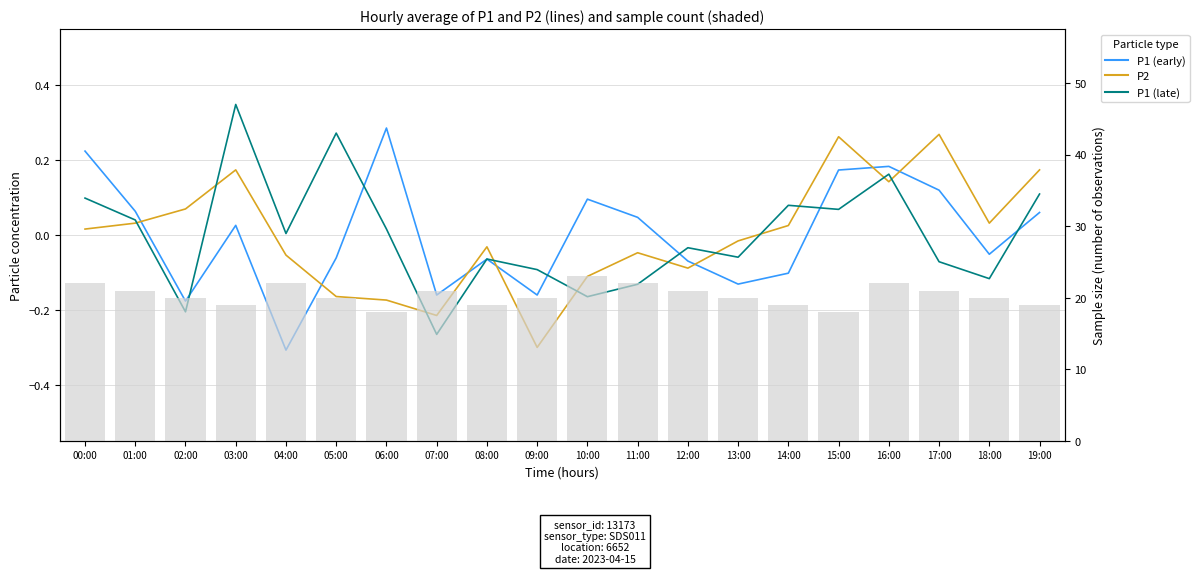

What is the sum of the P1 (late) values at 09:00 and 05:00?

0.2